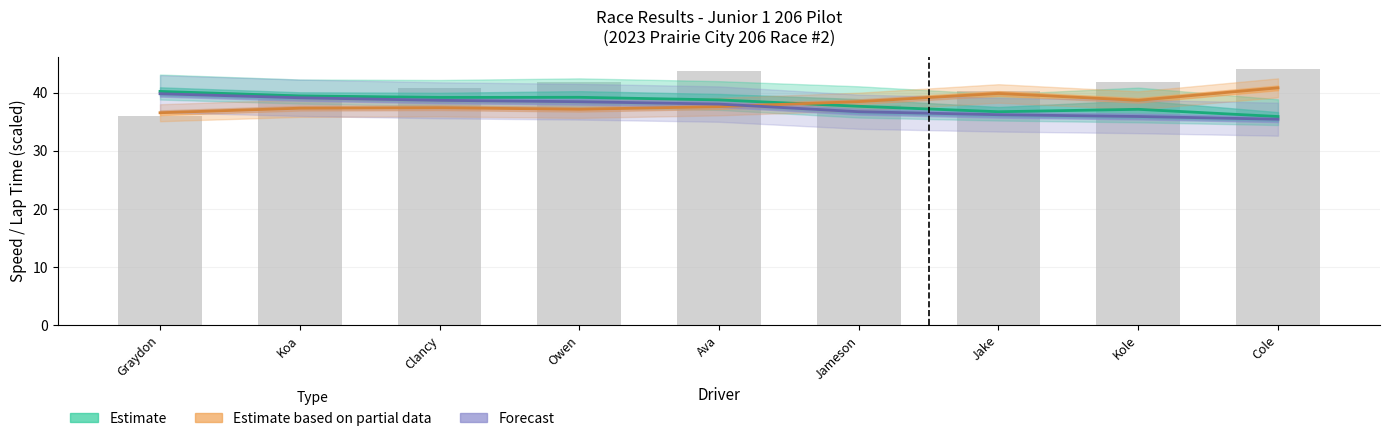

Reading left to right, list all the values displayed in this chart.

Best Lap time: 36.6	37.3	37.4	37.2	37.6	38.5	39.9	38.7	40.8
Average Speed: 39.8	39.1	38.7	38.5	38.0	36.7	36.2	35.9	35.4
Total Time: 36.0	38.9	40.8	41.9	43.7	38.0	40.3	41.8	44.0